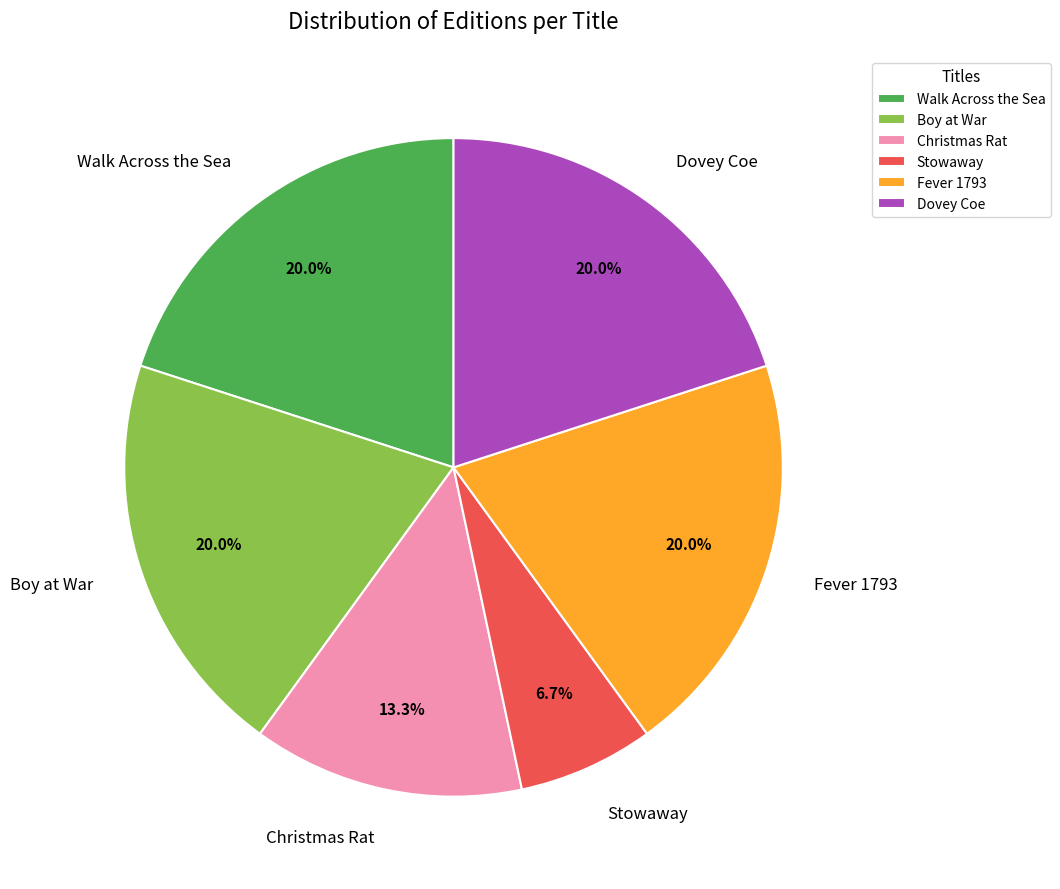

Do Fever 1793 and Walk Across the Sea together represent more than half of the pie?

No